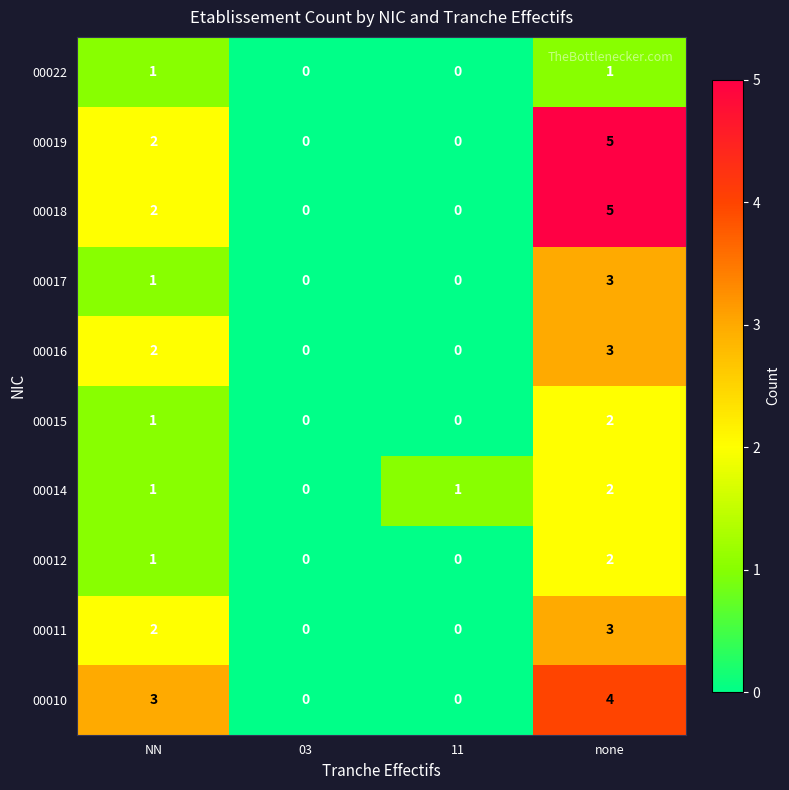

Between NN and 03, which series saw the biggest shift?

00010